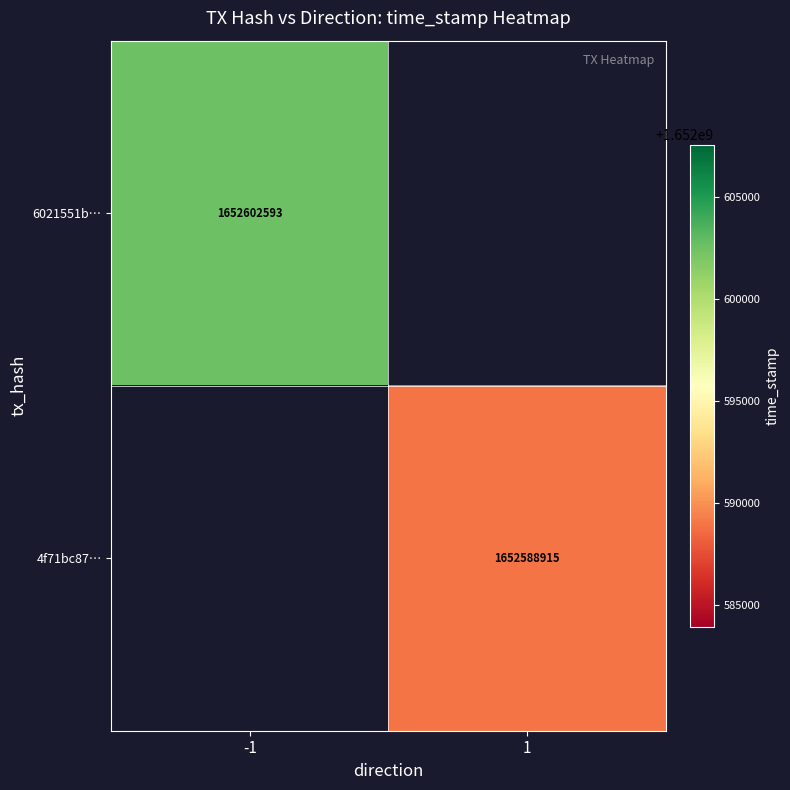

Count the number of data series in this chart.

2